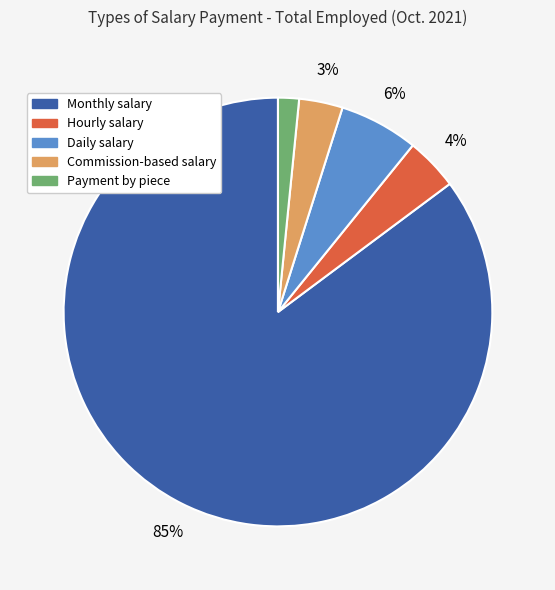

To the nearest percent, what is the difference between the Monthly salary and Daily salary slice percentages?

79%